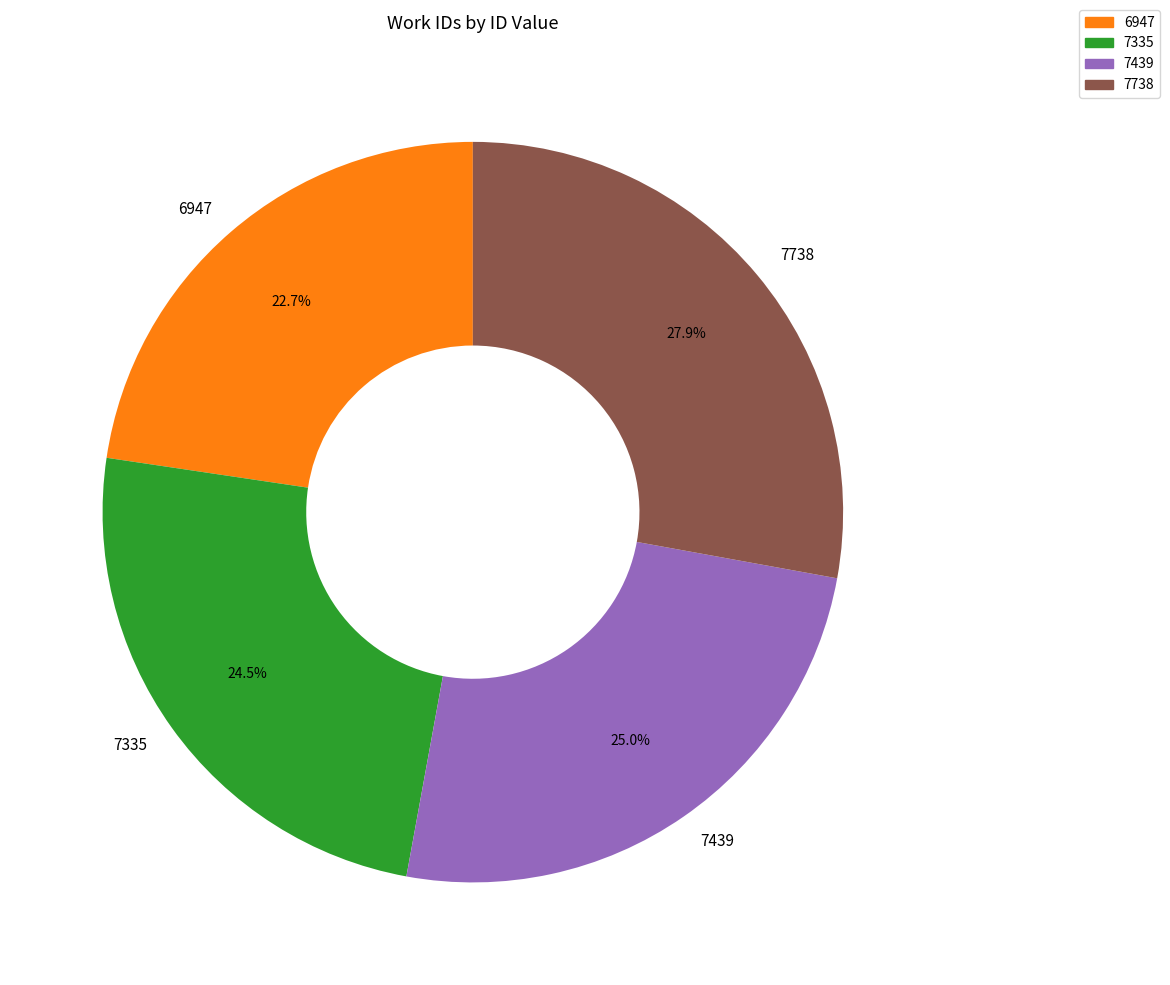

How many segments does this pie chart have?

4